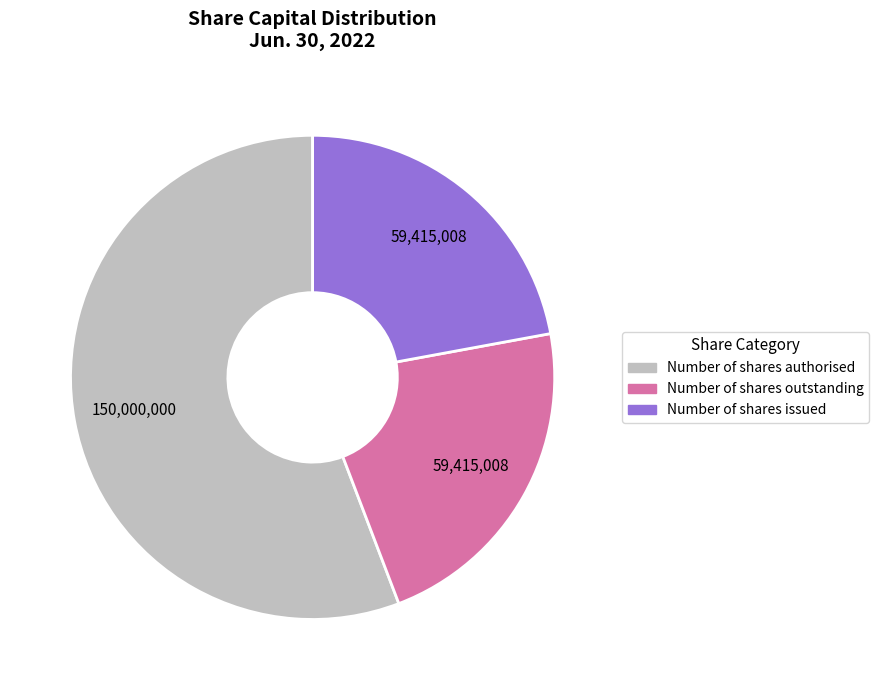

Is there any slice that represents more than half of the pie?

Yes